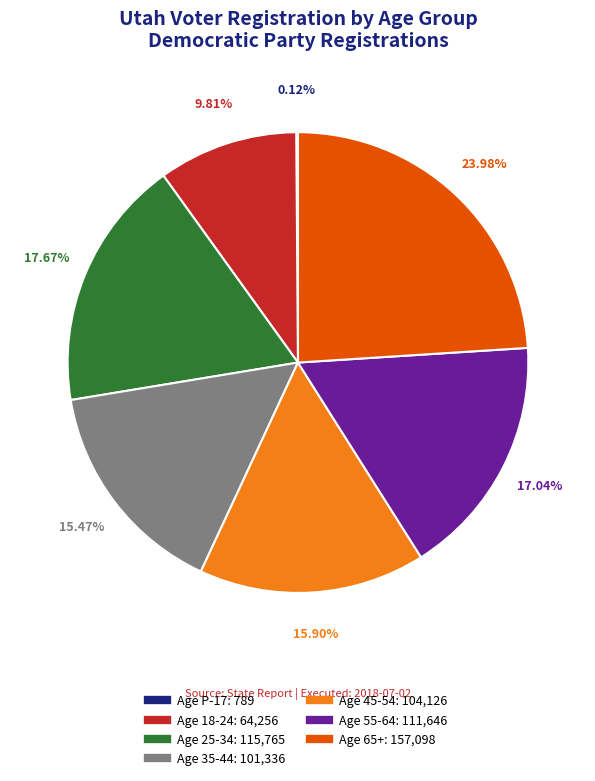

To the nearest percent, what percentage of the pie is Age 25-34?

18%